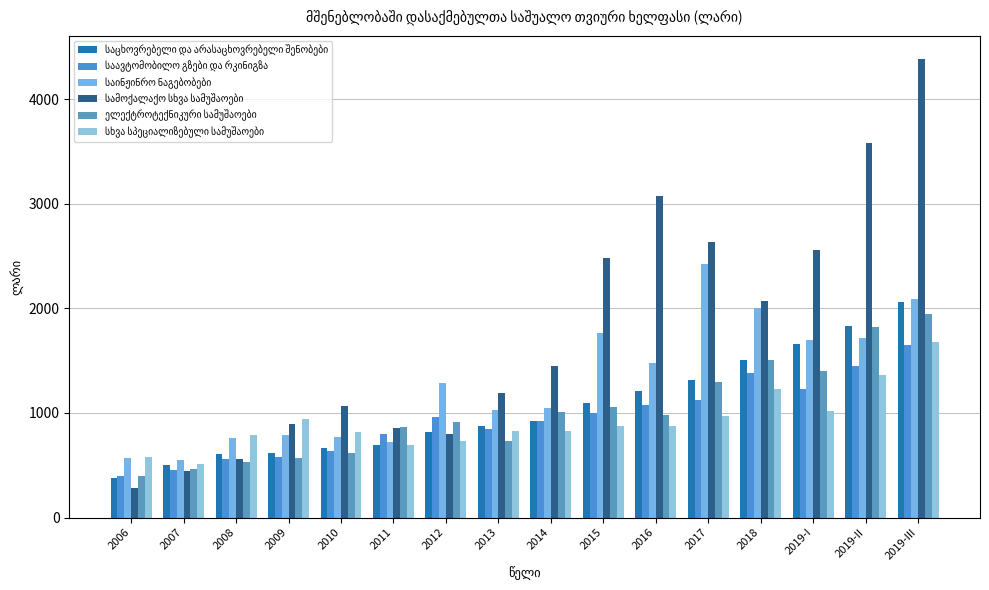

How many bars are there in total?

96